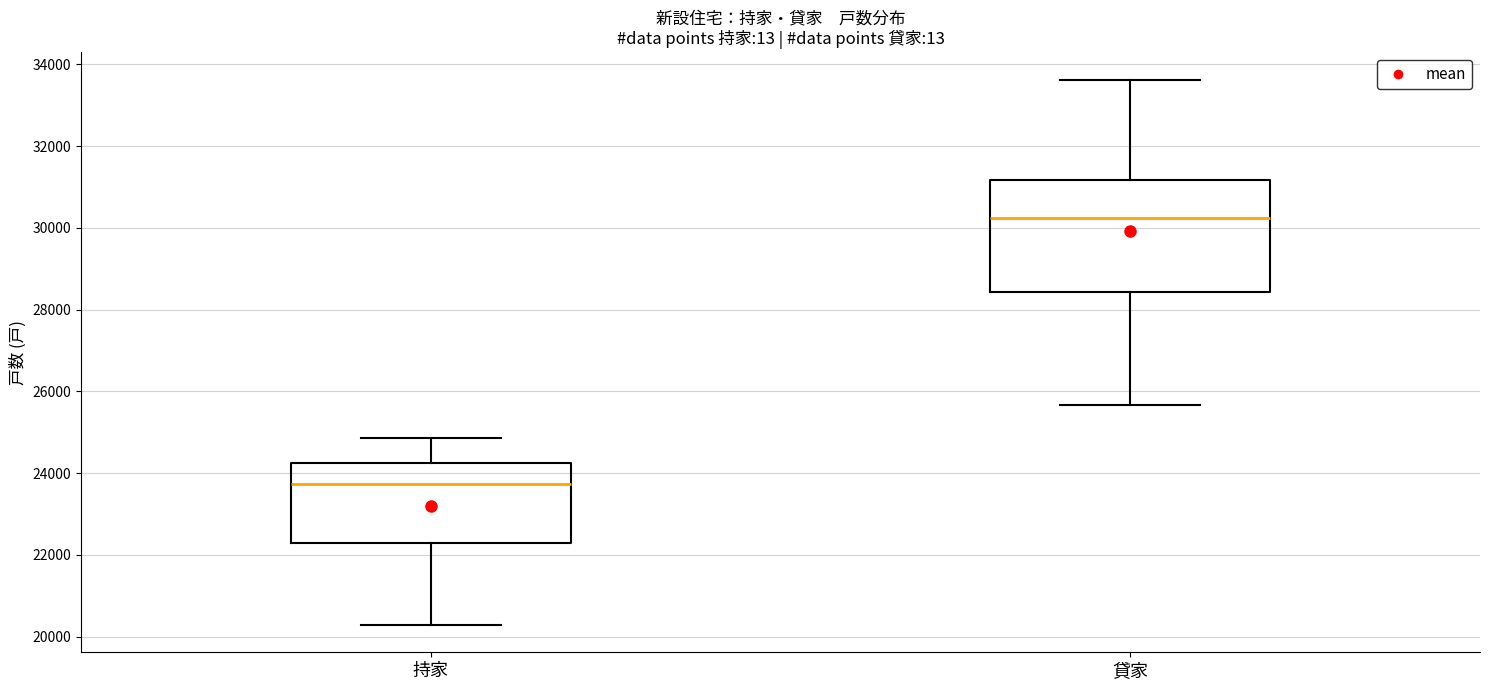

Which box has the lowest median line?

持家